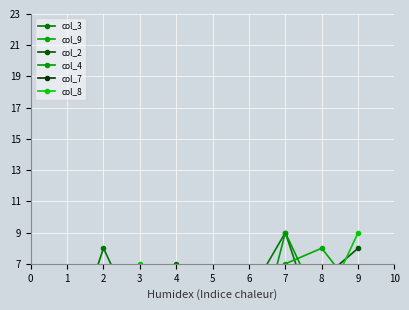

Which series has the largest range (max minus min)?

col_4